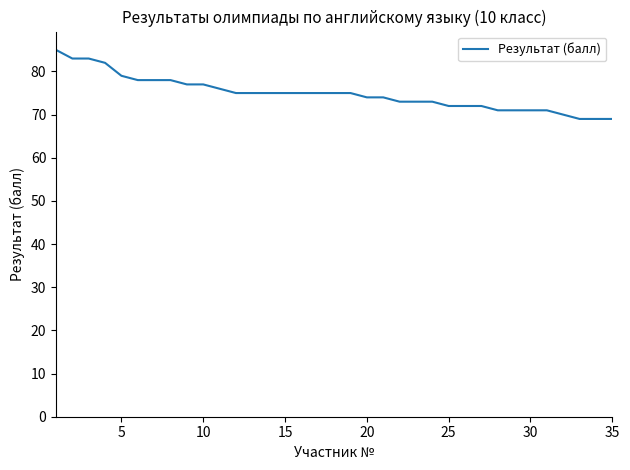

What is the difference between the maximum and minimum values?

16